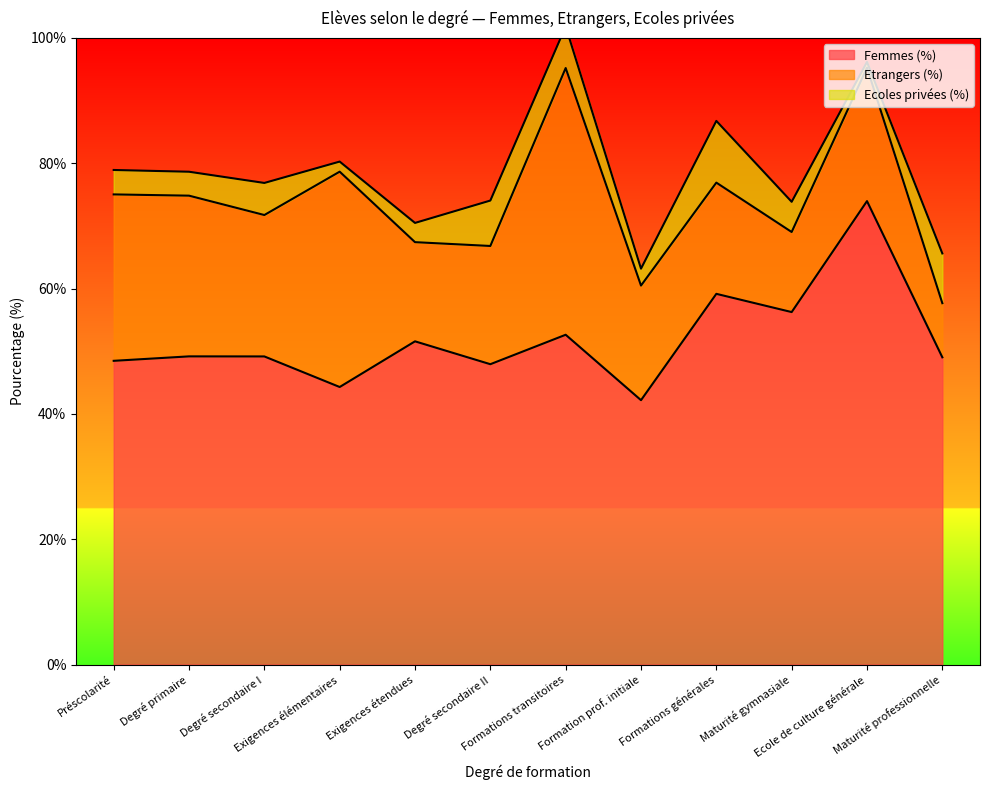

At which label does Etrangers (%) reach its peak?

Formations transitoires